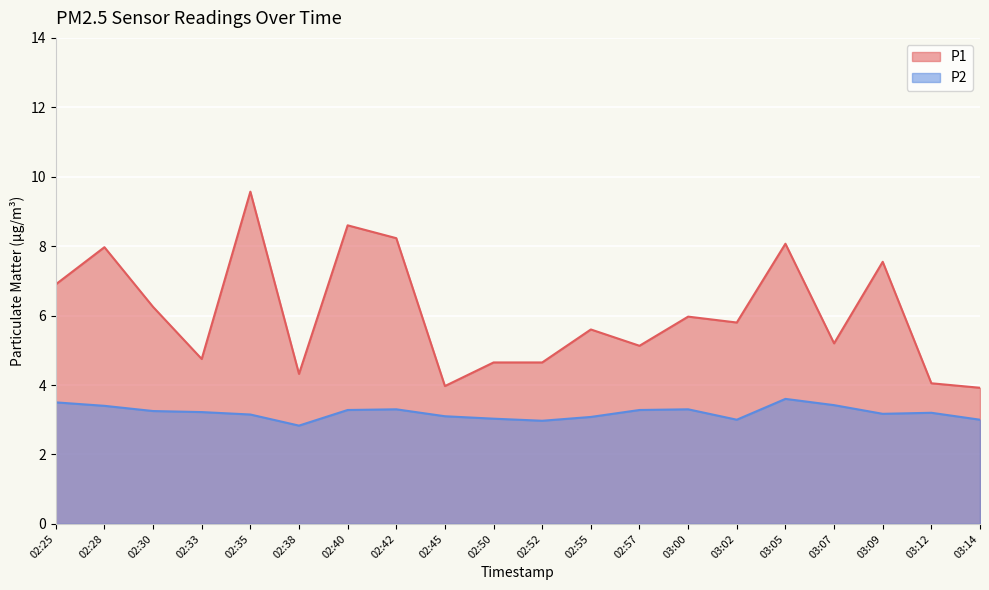

Which series has the largest range (max minus min)?

P1